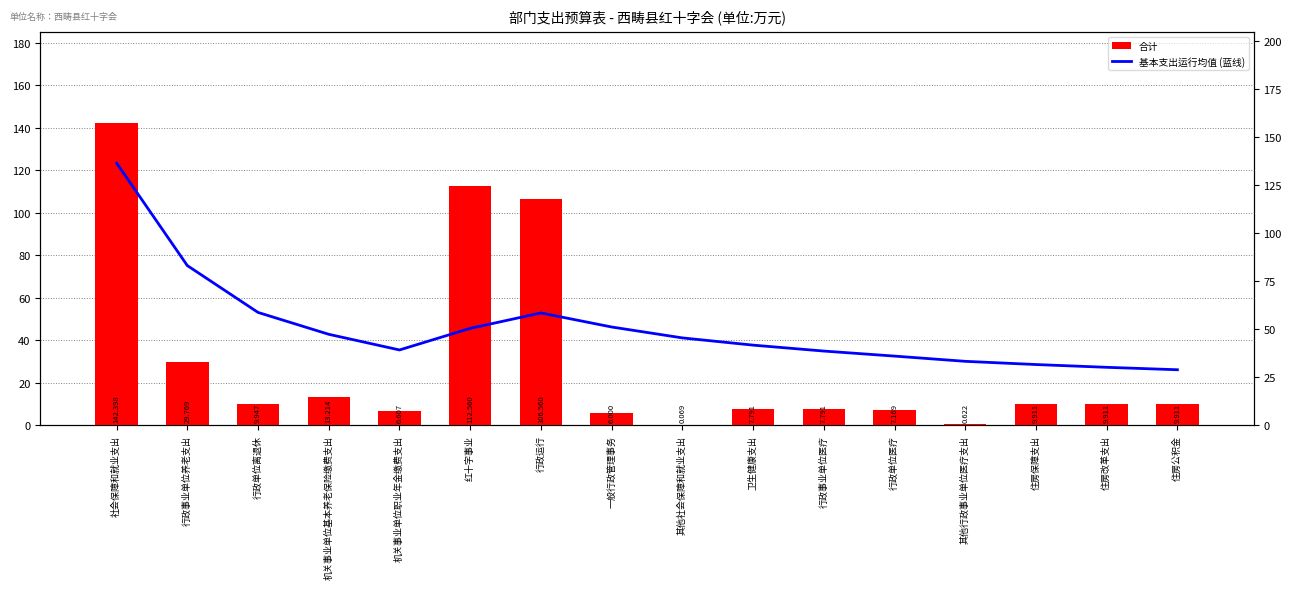

What is the label of the 11th bar from the left?

行政事业单位医疗